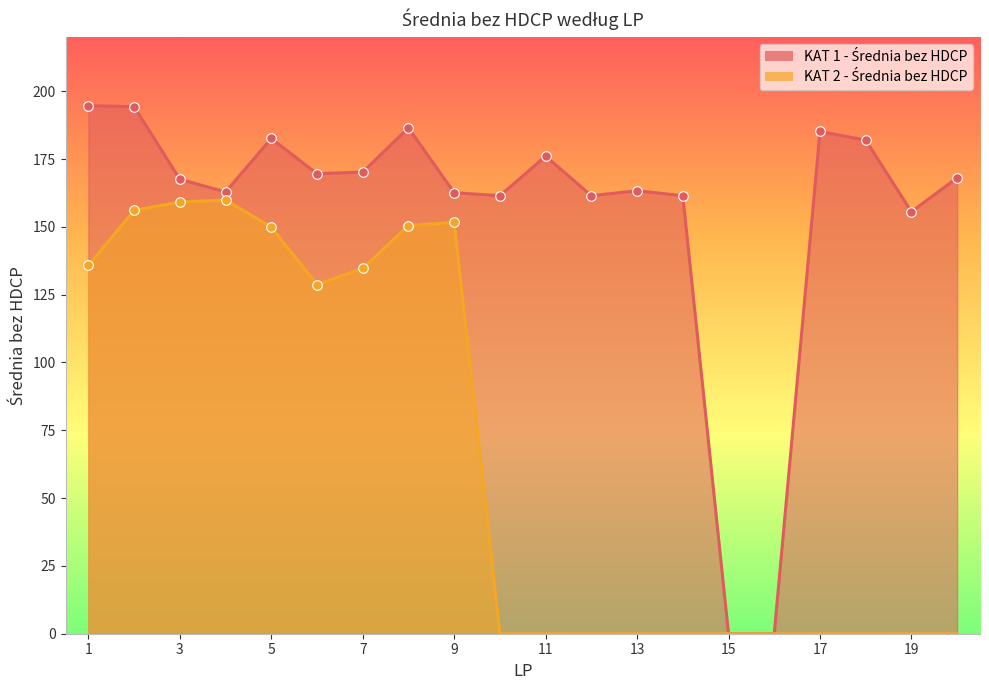

What is the total value across all series at 11?

176.1